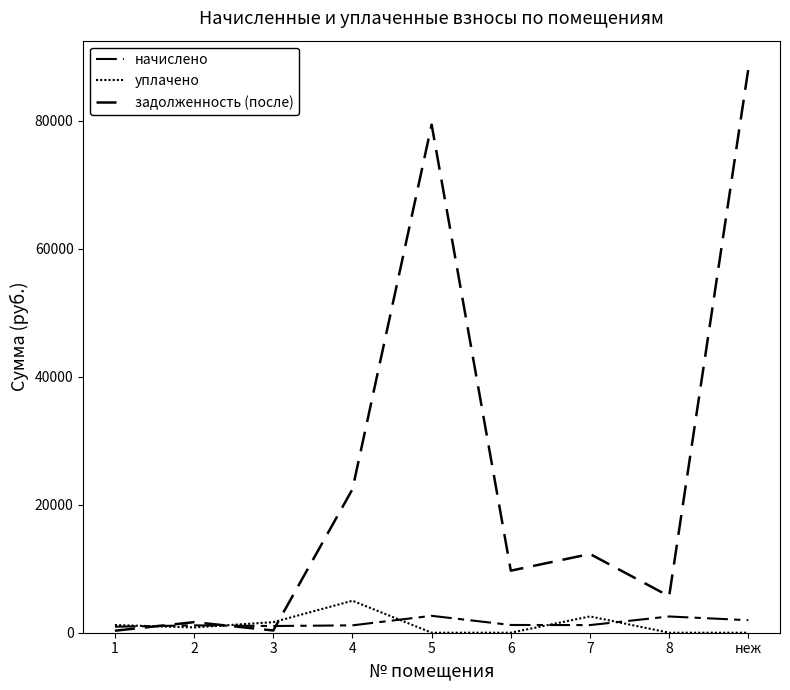

Which series ends up on top after the final intersection of уплачено and начислено?

начислено